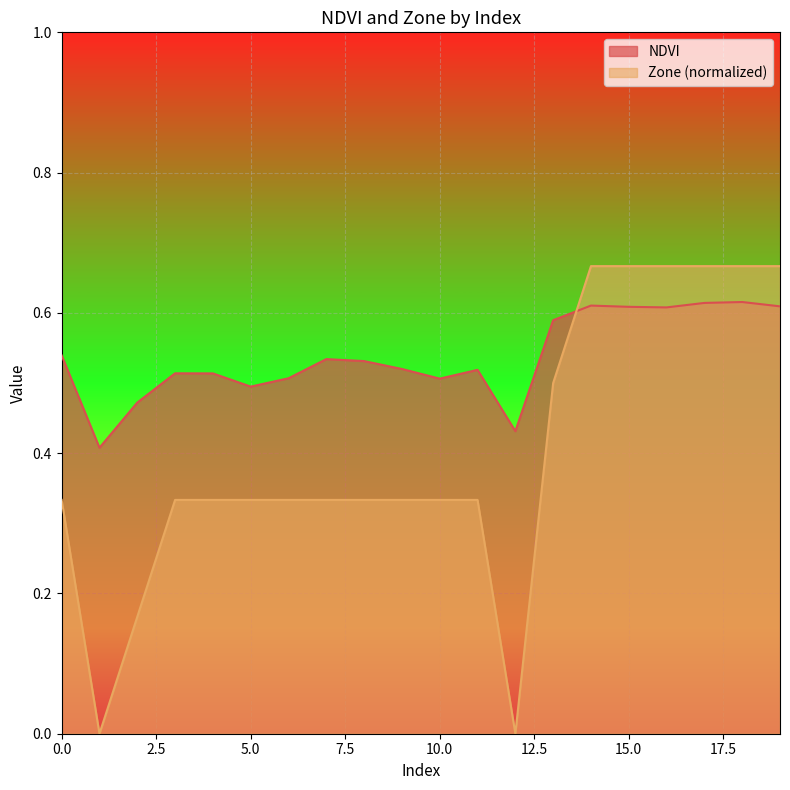

What is the difference between the maximum and minimum values in the Zone series?

0.7